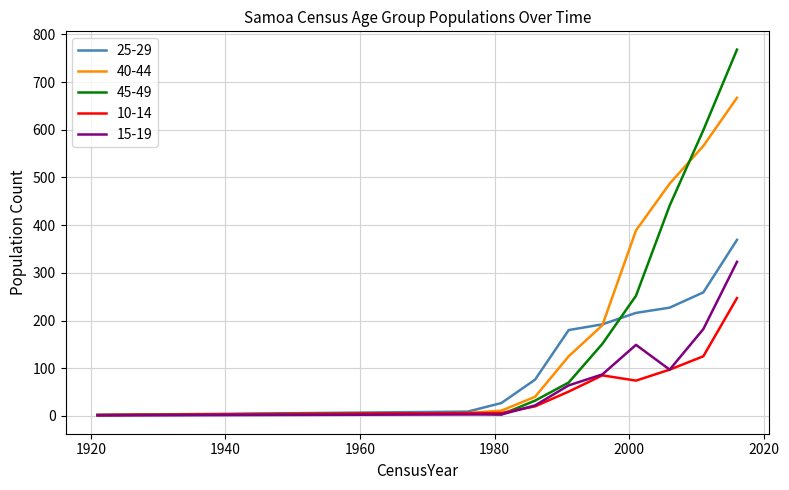

What is the average value of the 15-19 series?

93